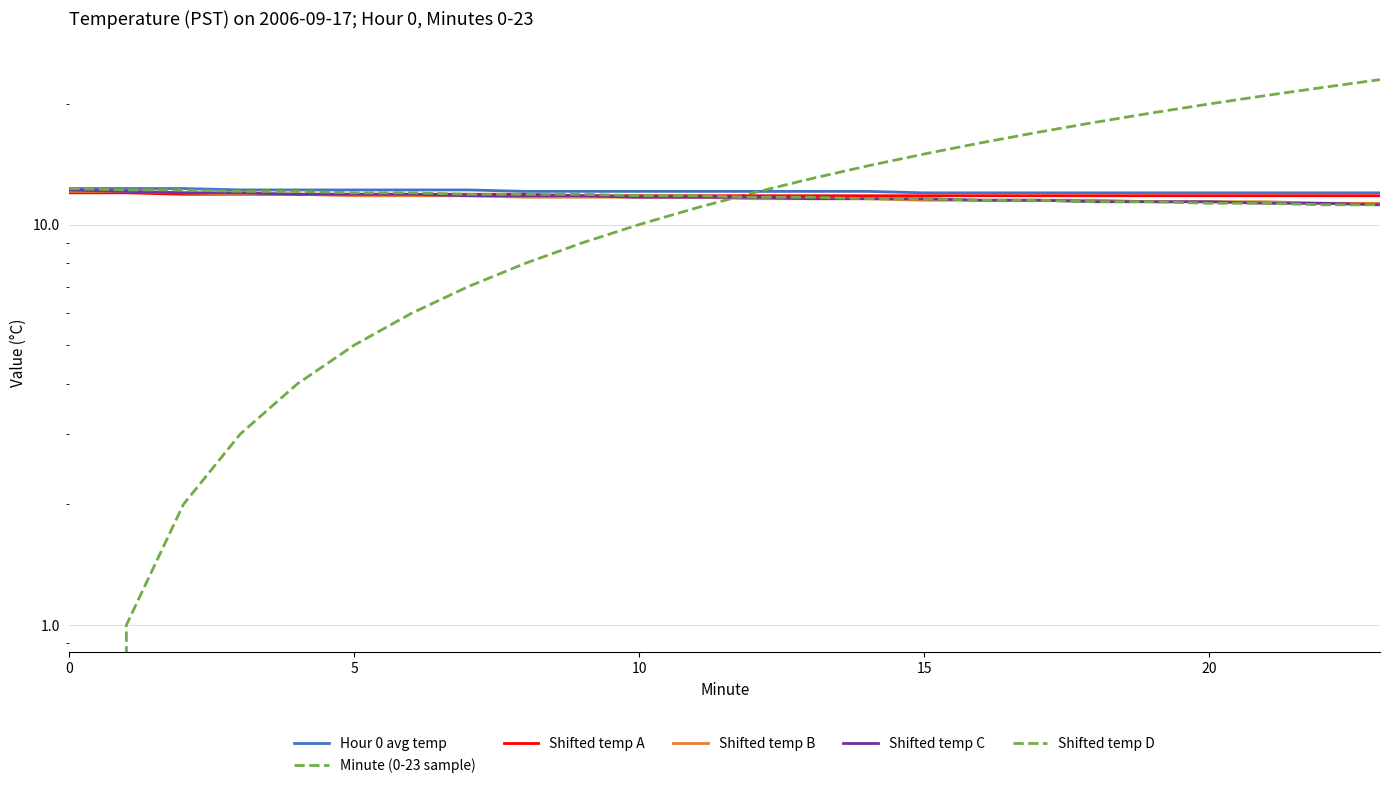

What is the label of the 11th point from the left?

10